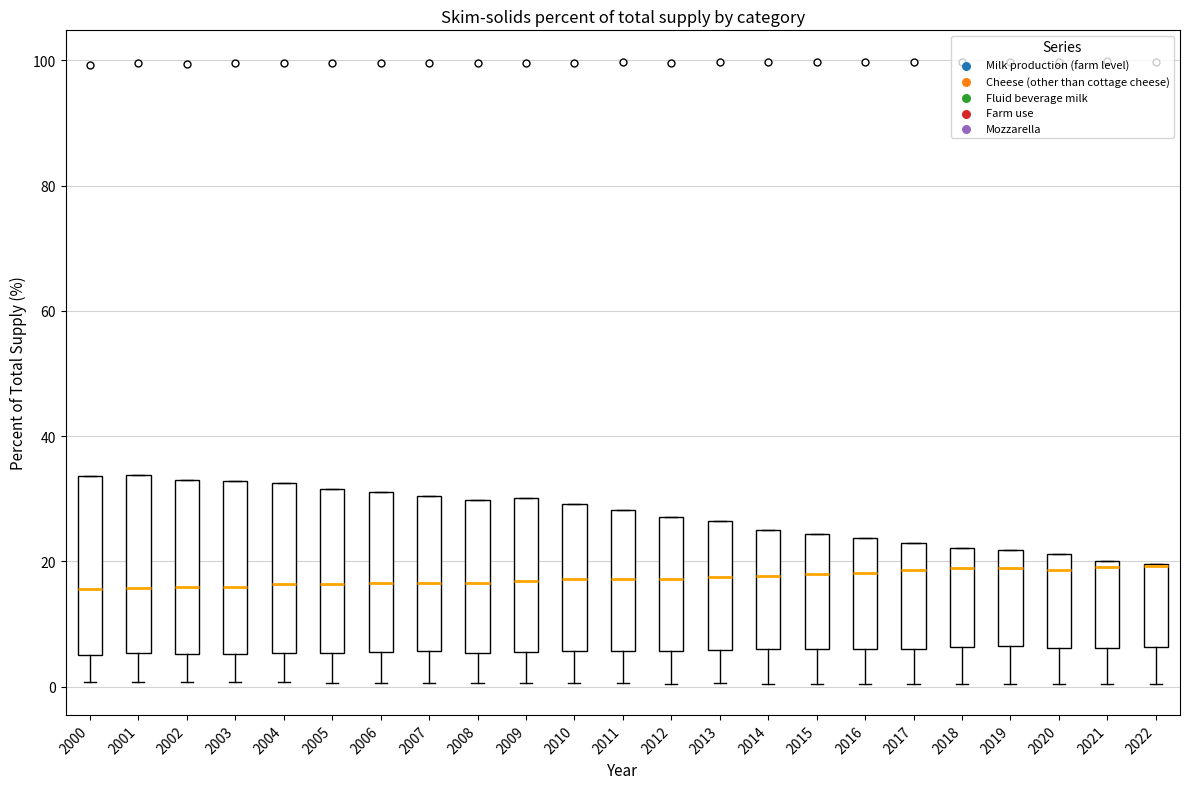

Where does the lower whisker of the box at x = 2007 end on the y-axis? The values are not printed on the chart, so give them approximately, as read against the axis.

0